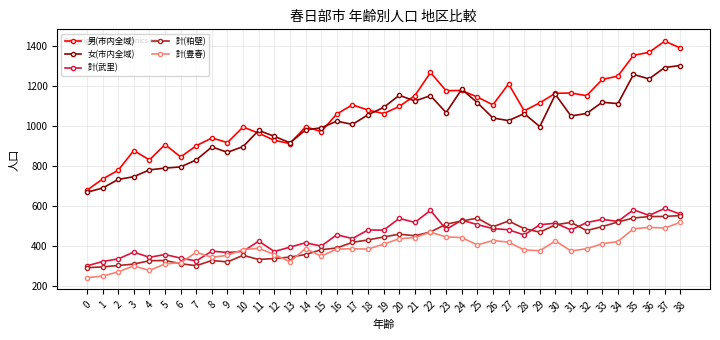

What is the minimum value shown in the chart?

240